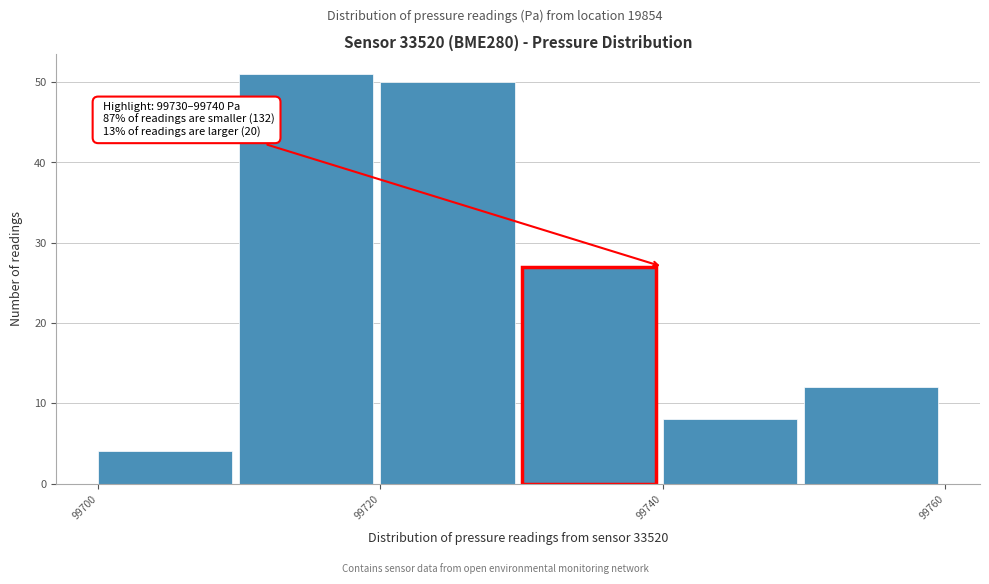

Over which range of the x-axis is the bar tallest?

99710 to 99720